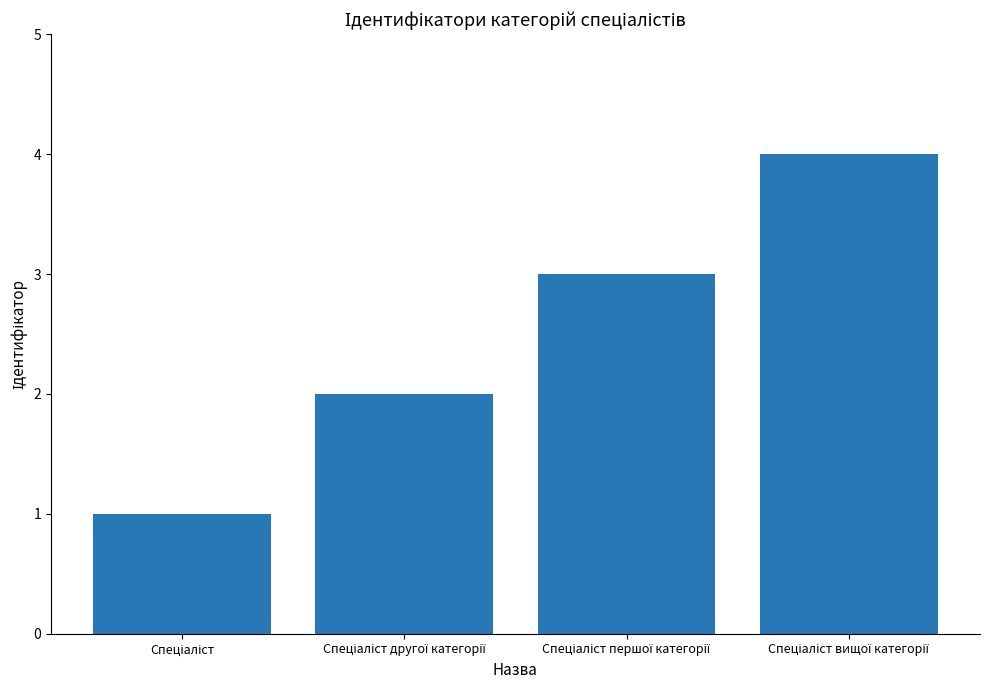

What is the greatest value displayed?

4